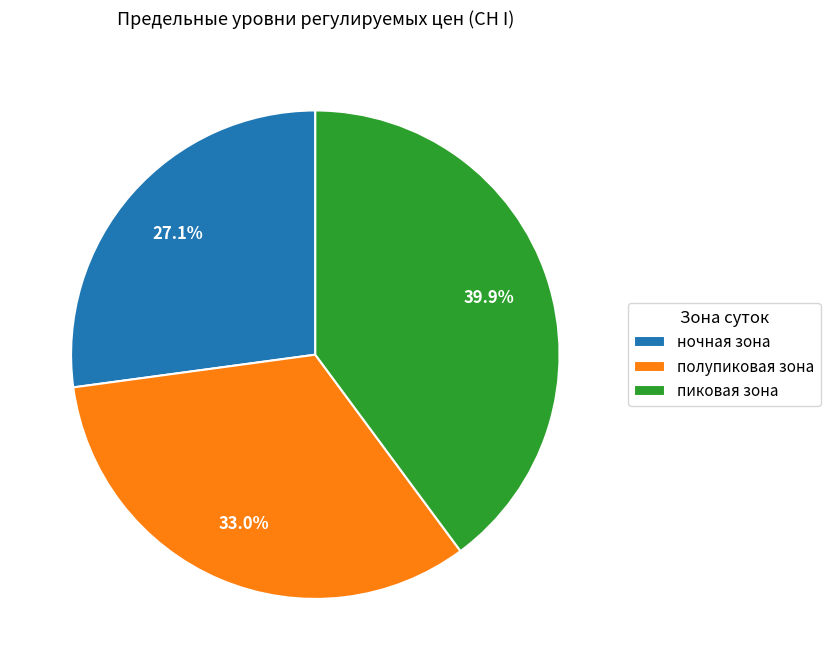

To the nearest percent, what percentage of the pie is полупиковая зона?

33%